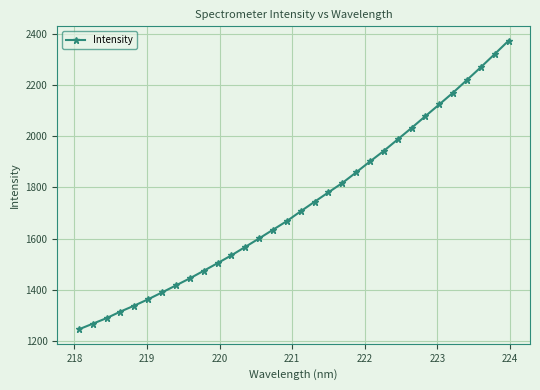

What is the smallest value displayed?

1245.3